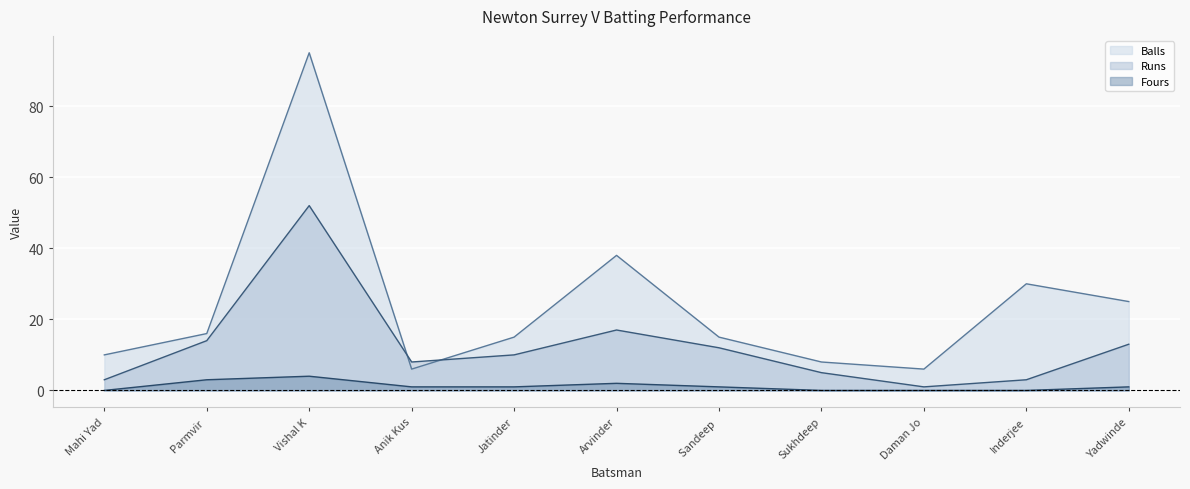

Where is Runs line nearest to the value 26?

Arvinder